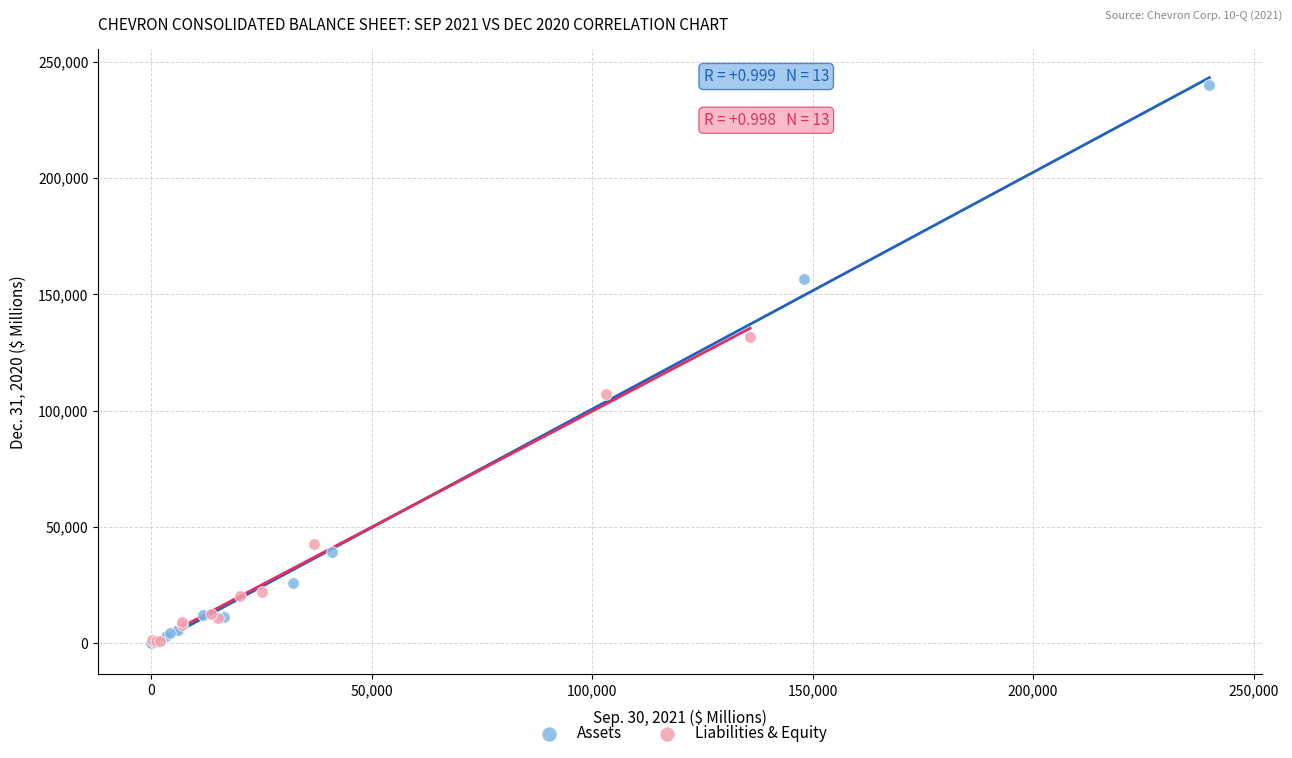

Which series has the largest Y range (max minus min)?

Assets